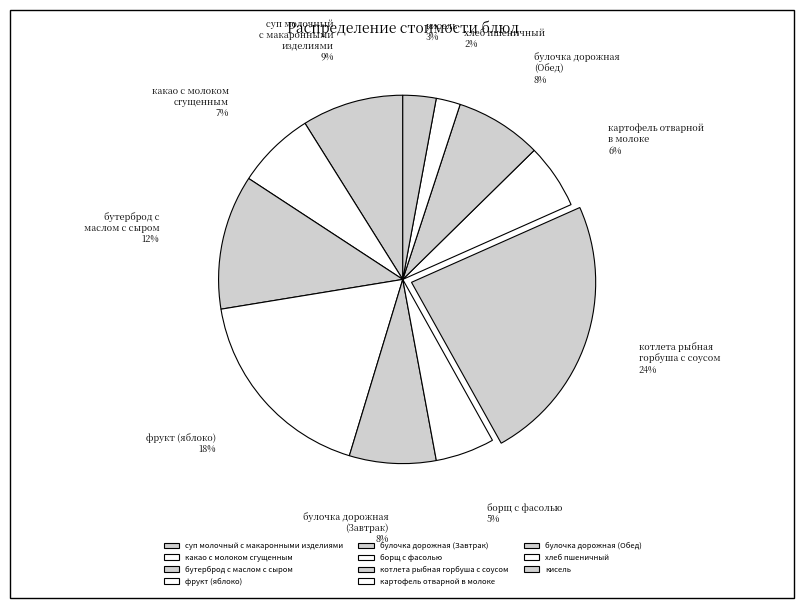

Is there any slice that represents more than half of the pie?

No